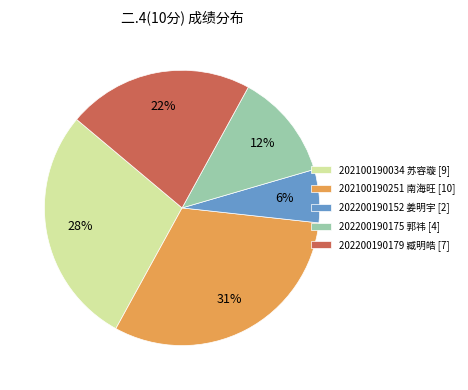

Rank the categories by value from lowest to highest.

202200190152 姜明宇 [2], 202200190175 郭祎 [4], 202200190179 臧明皓 [7], 202100190034 苏容璇 [9], 202100190251 南海旺 [10]